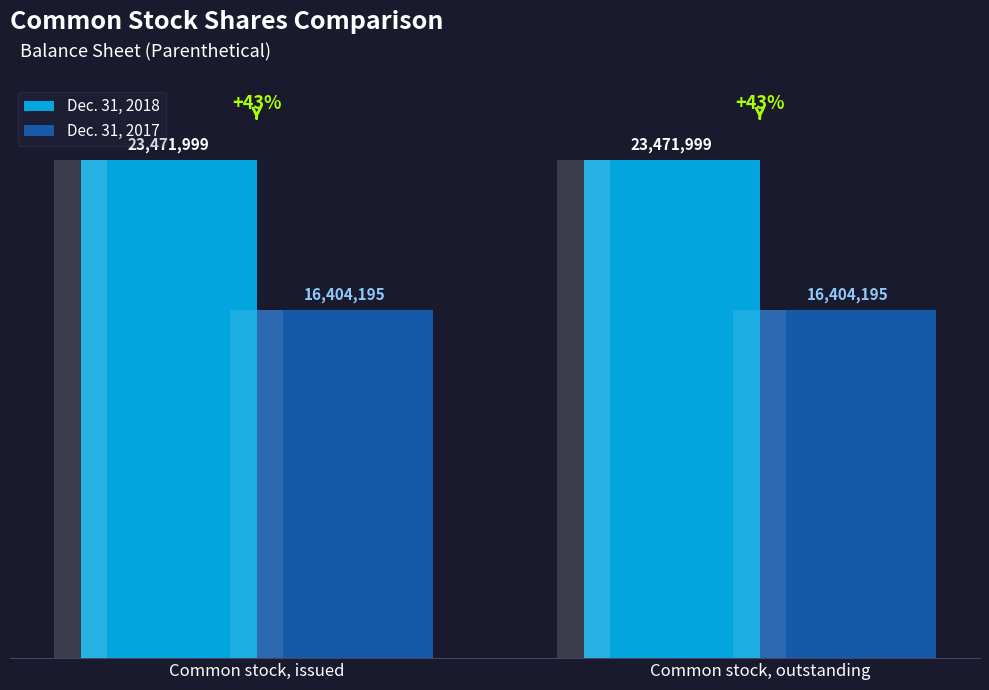

Which series has the largest total across all categories?

Dec. 31, 2018